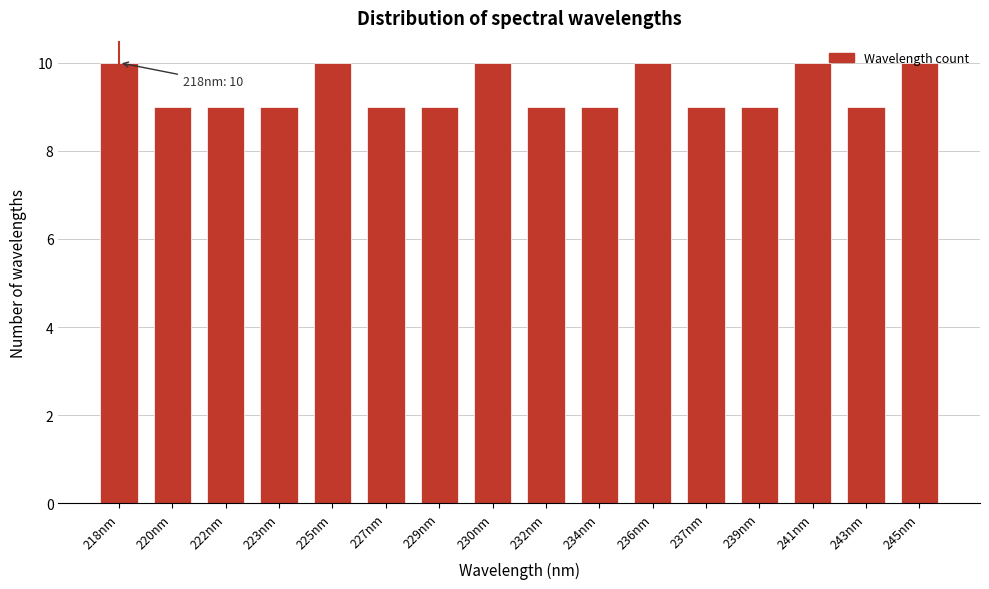

What is the label of the 15th bar from the left?

243nm